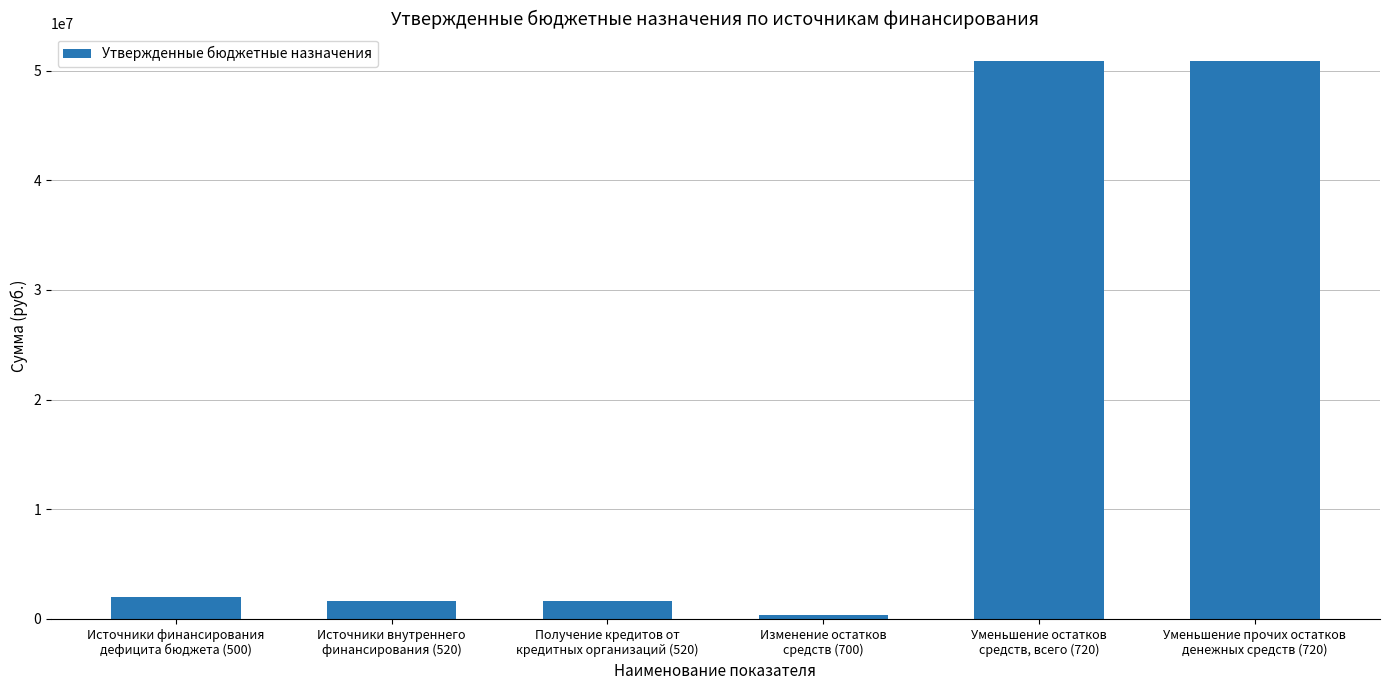

What is the value of the 1st bar from the left?

1978179.3